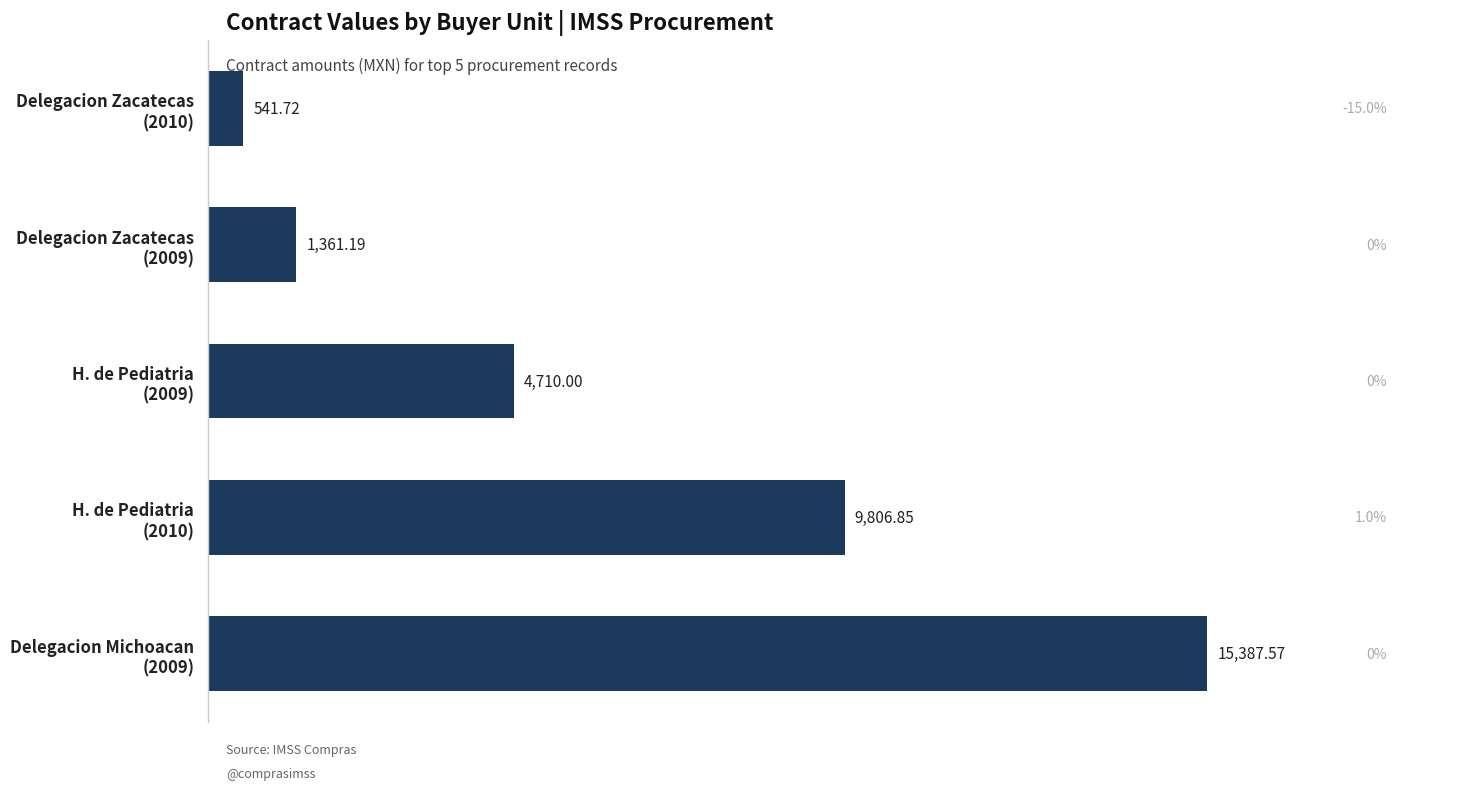

What is the average value?

6361.5